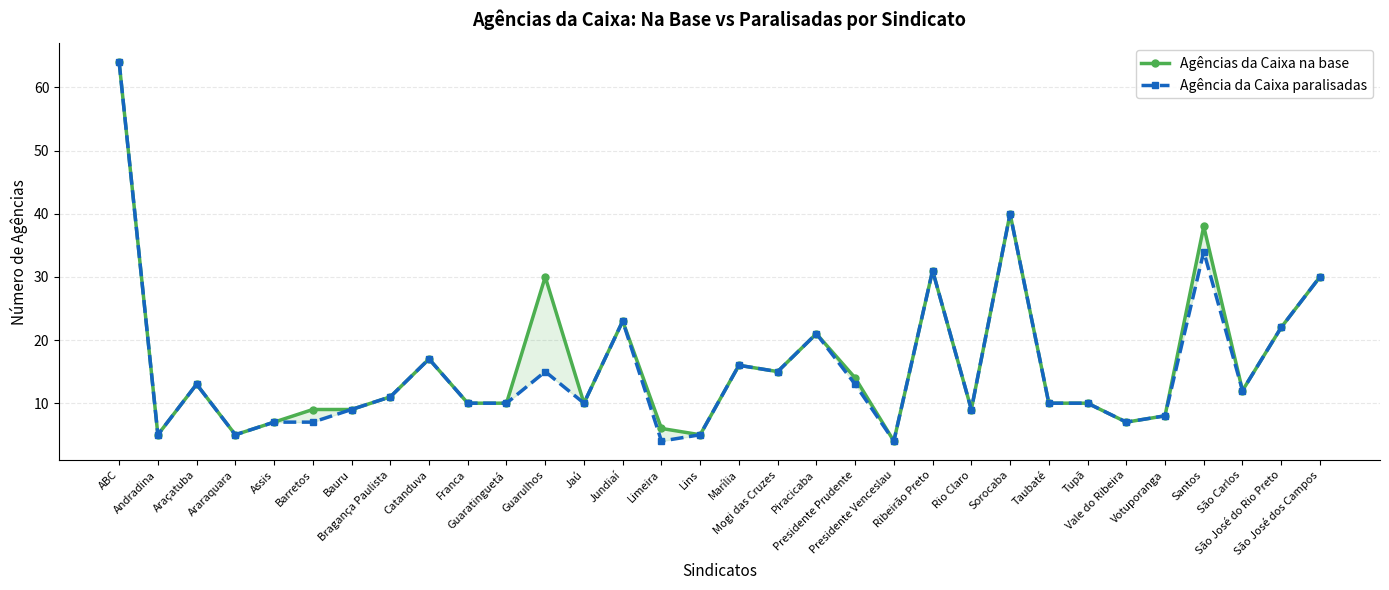

At Presidente Venceslau, list the series in order from smallest to largest.

Agências da Caixa na base, Agência da Caixa paralisadas